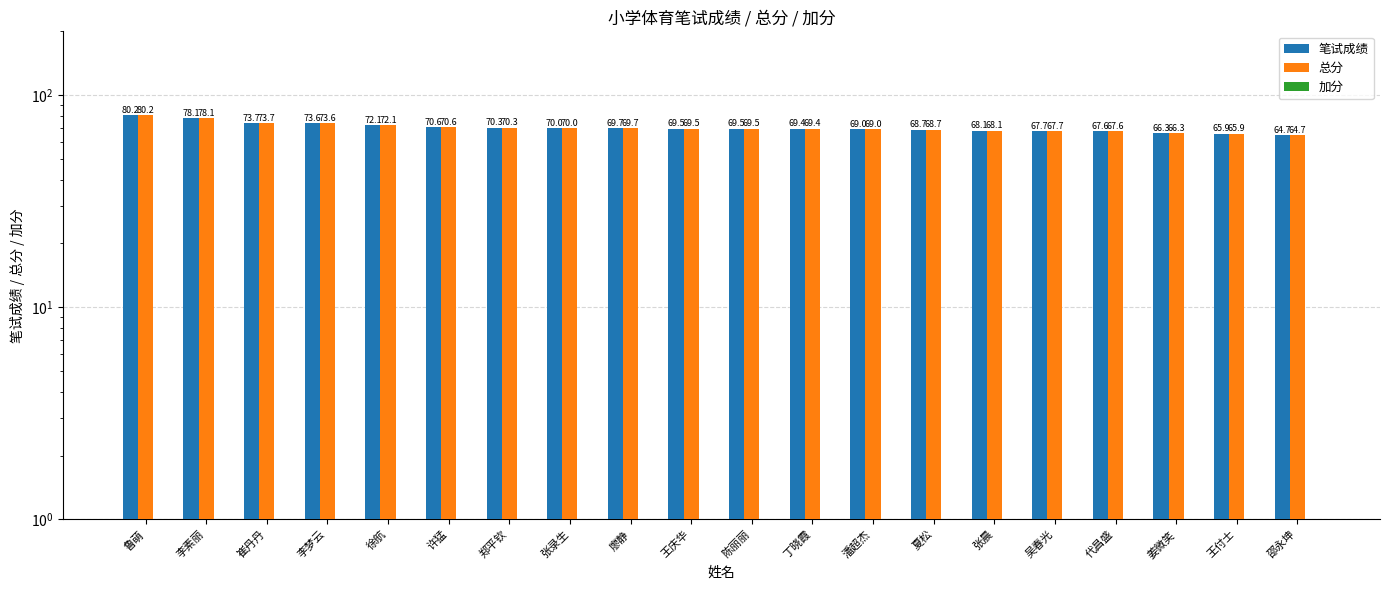

Reading left to right, transcribe all the data shown in this chart.

笔试成绩: 80.2	78.1	73.7	73.6	72.1	70.6	70.3	70.0	69.7	69.5	69.5	69.4	69.0	68.7	68.1	67.7	67.6	66.3	65.9	64.7
总分: 80.2	78.1	73.7	73.6	72.1	70.6	70.3	70.0	69.7	69.5	69.5	69.4	69.0	68.7	68.1	67.7	67.6	66.3	65.9	64.7
加分: 0.0	0.0	0.0	0.0	0.0	0.0	0.0	0.0	0.0	0.0	0.0	0.0	0.0	0.0	0.0	0.0	0.0	0.0	0.0	0.0